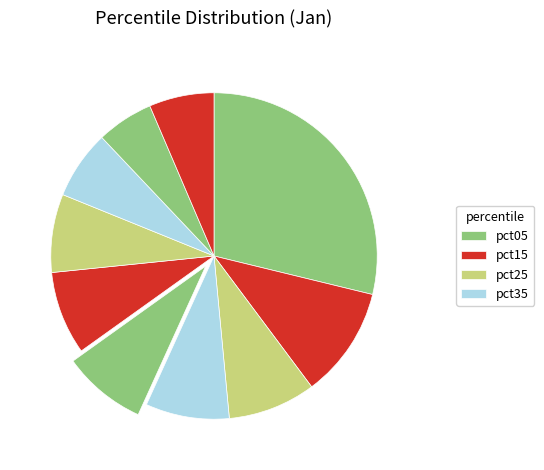

Is there any slice that represents more than half of the pie?

No